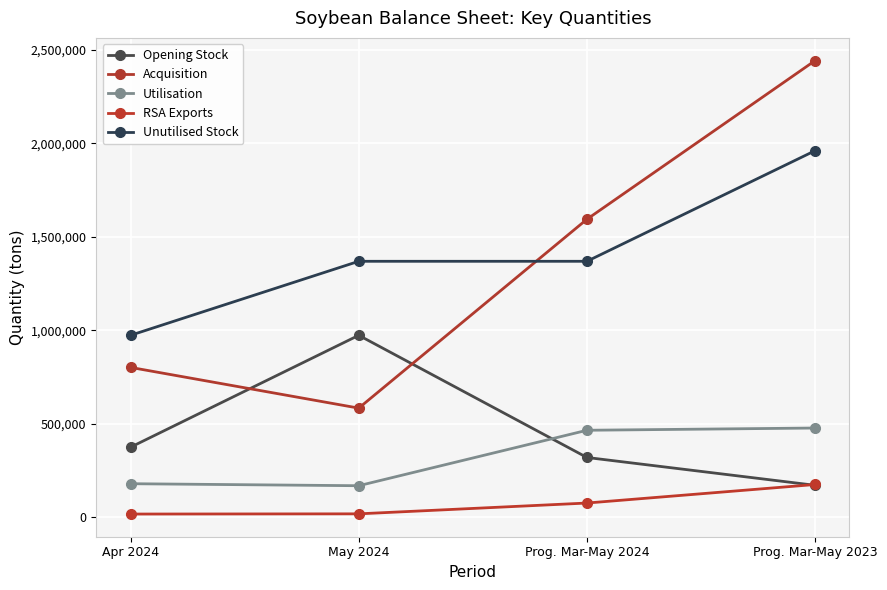

What is the value of the Unutilised Stock point at the 1st from the left?

973354